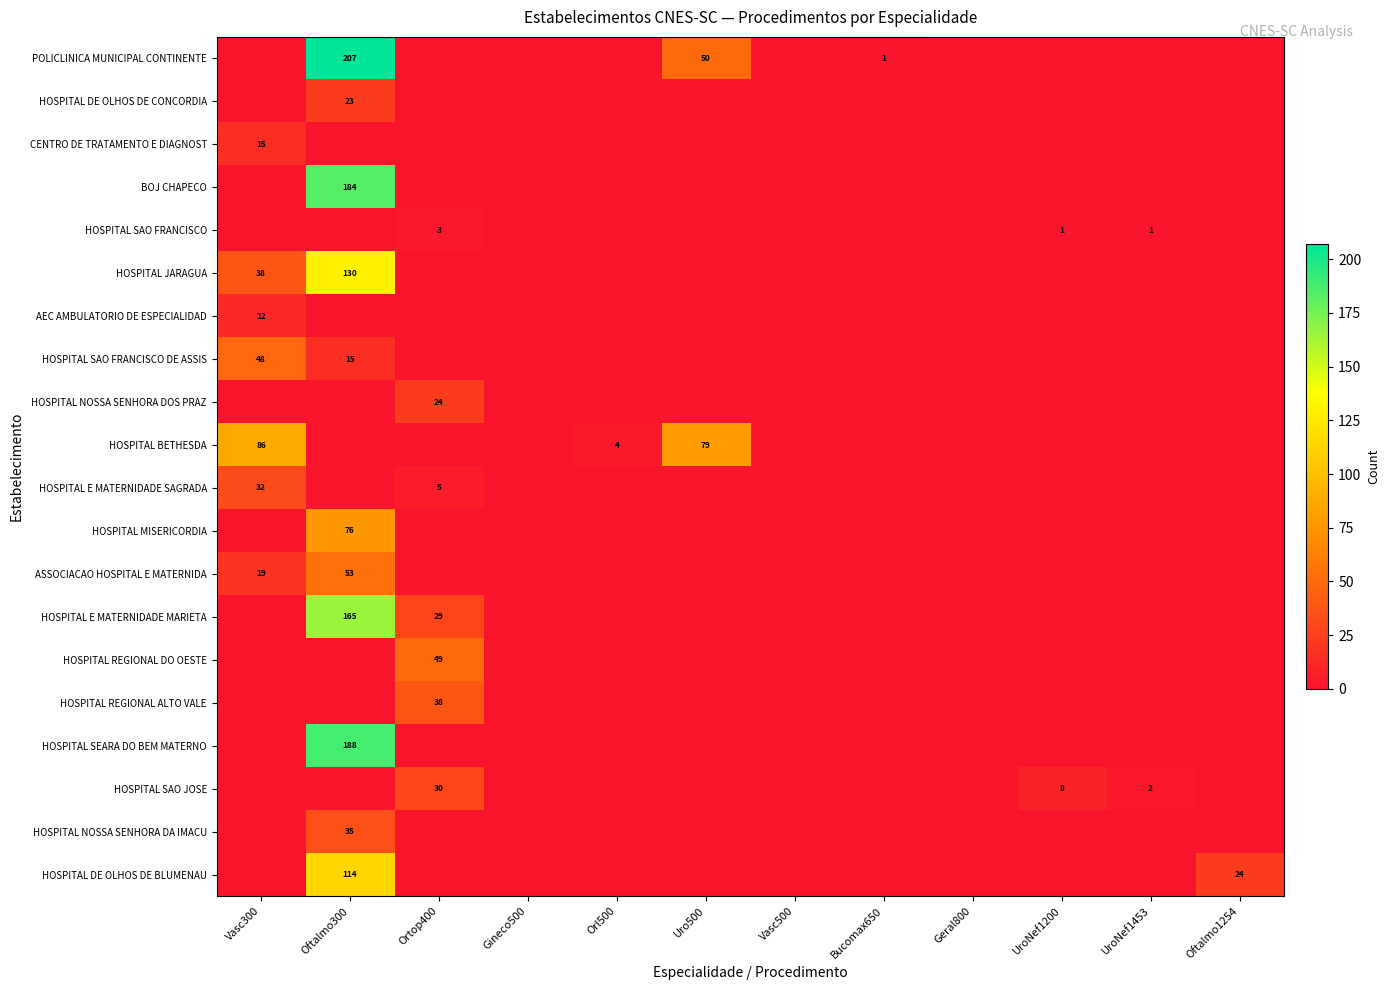

What is the average value of the HOSPITAL REGIONAL DO OESTE series?

4